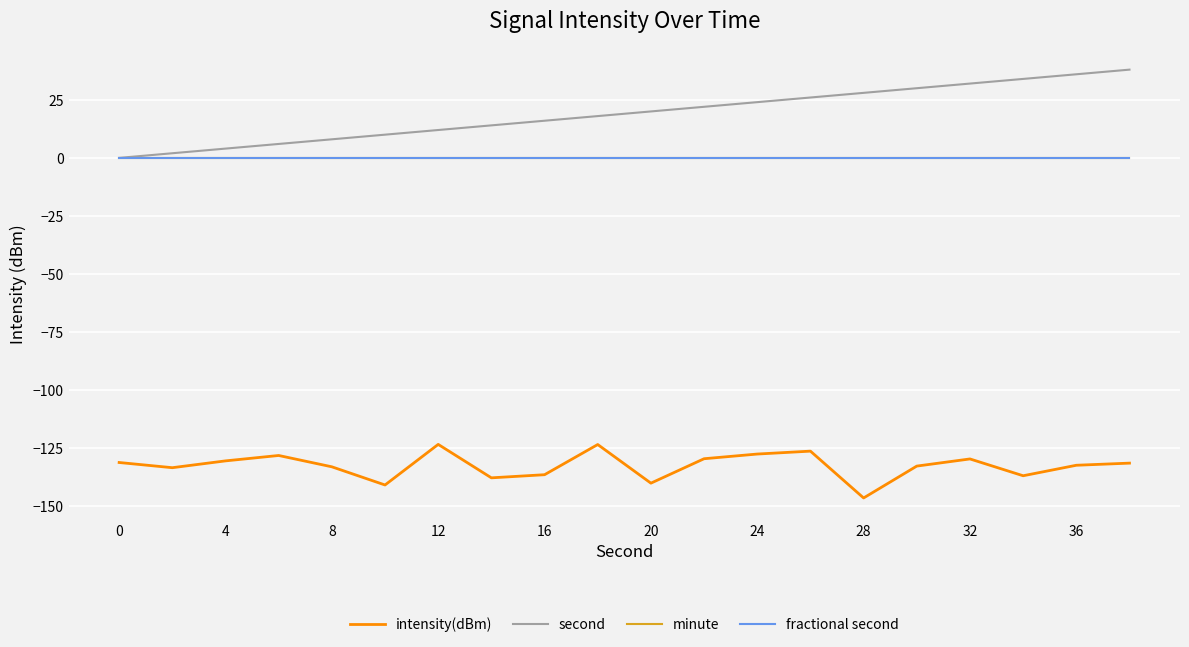

Is this an area chart (filled region under the line)?

No